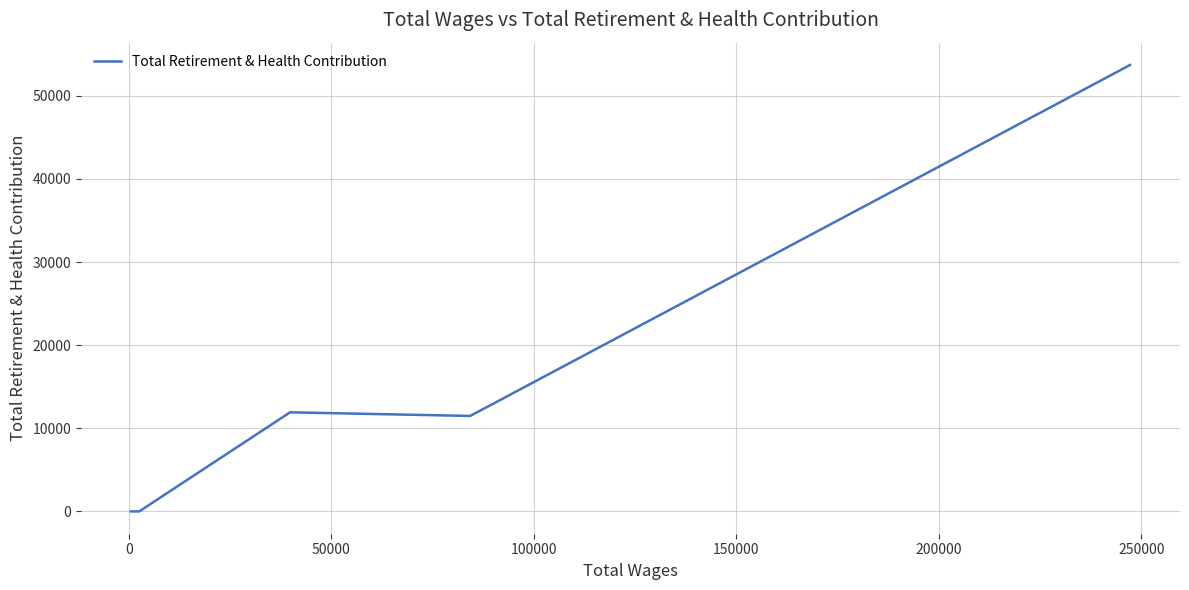

What is the difference between the maximum and minimum values?

53710